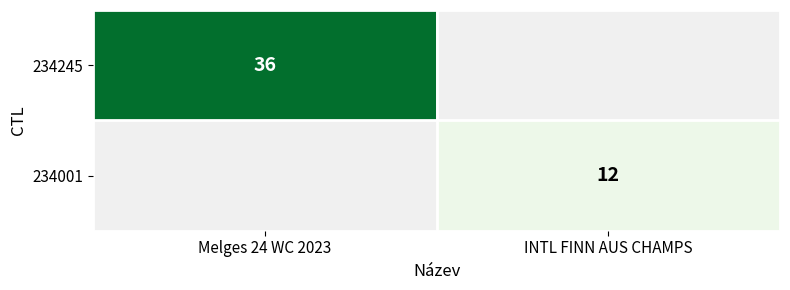

The 234001 series shows 12 at INTL FINN AUS CHAMPS. True or false?

True